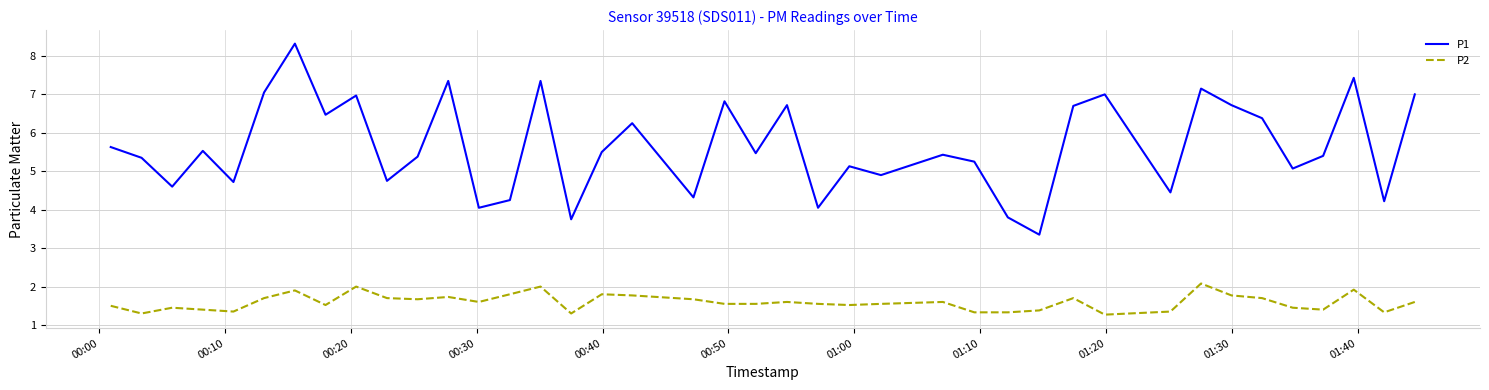

True or false: P1 and P2 cross at least once.

False